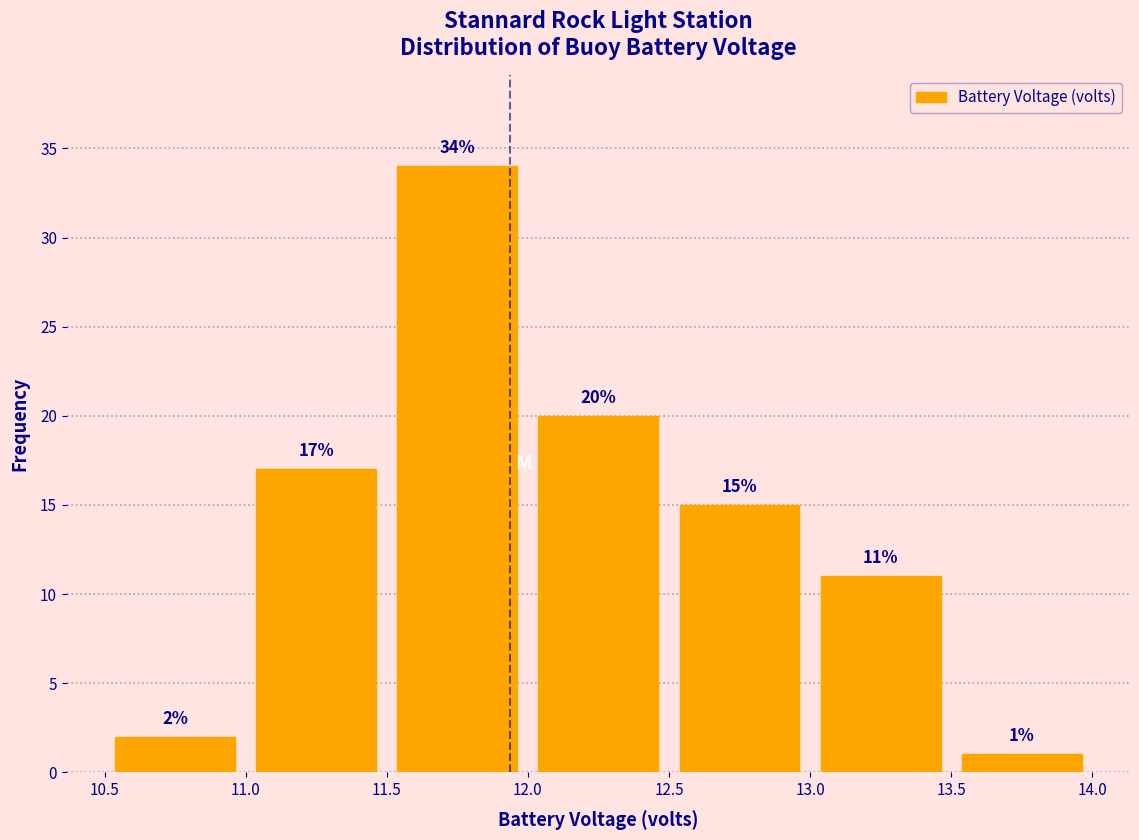

Which range on the x-axis has the tallest bar?

11.5 to 12.0